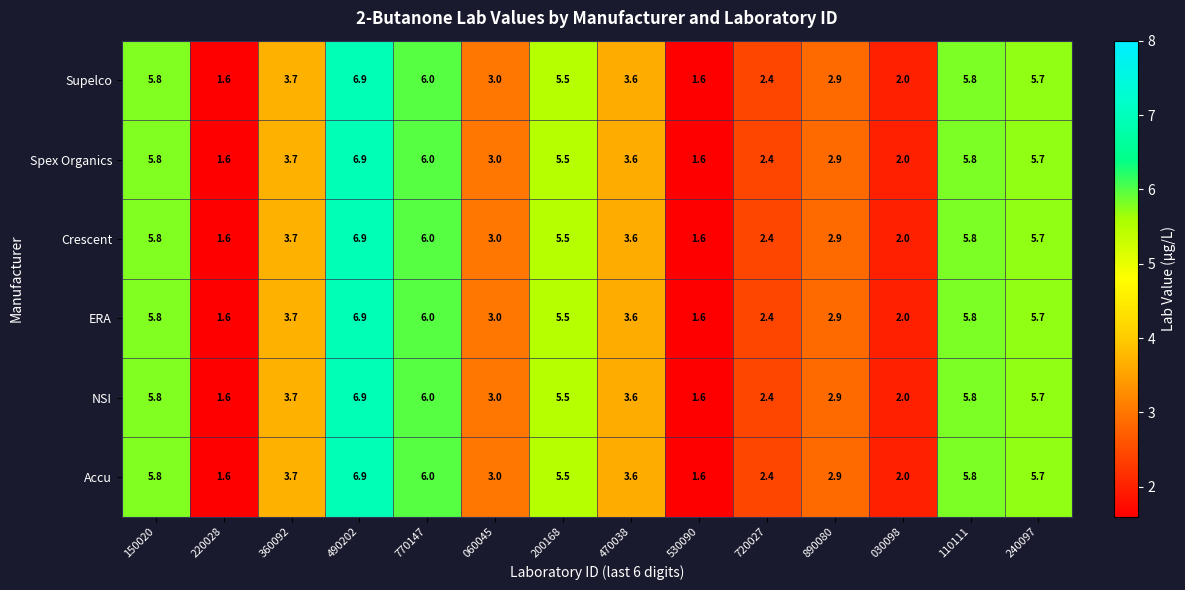

What is the sum of the ERA values at 360092 and 240097?

9.4